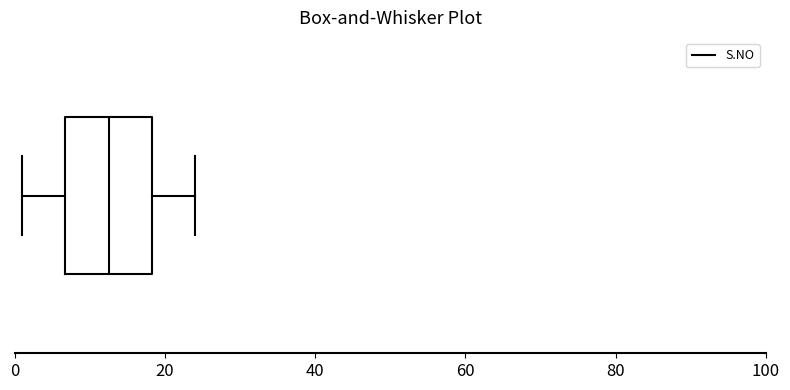

Transcribe this box plot: give where the median line is, the range the box spans, and where the two whiskers end, as read against the x-axis. The values are not printed on the chart, so give them approximately, as read against the axis.

median 12, box 6 to 18, whiskers 2 to 24